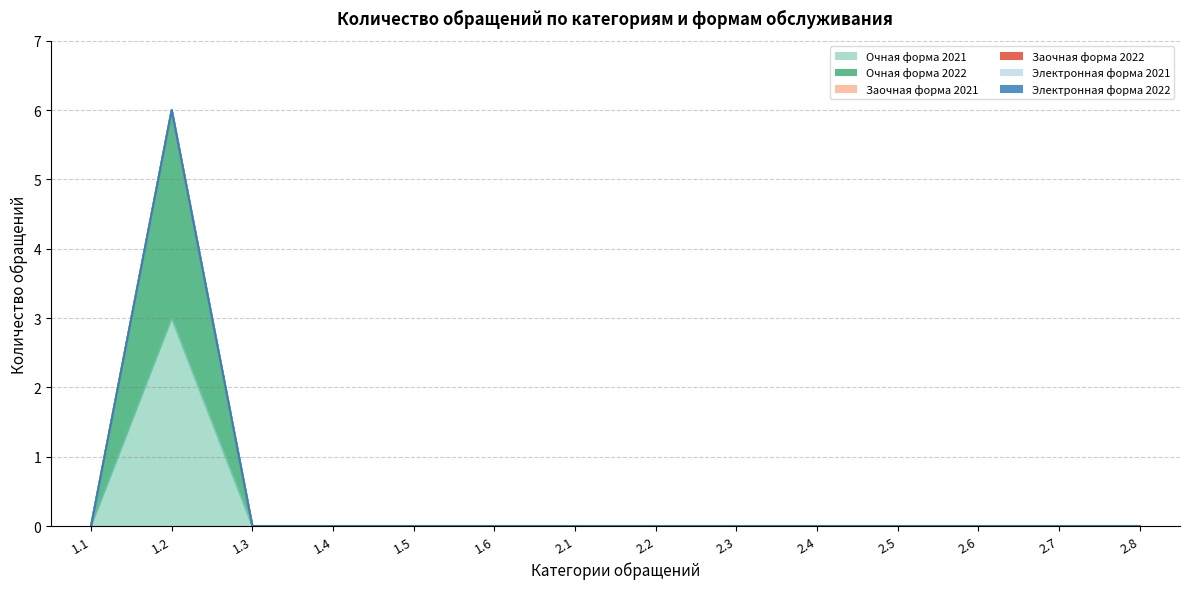

What is the label of the 6th point from the right?

2.3